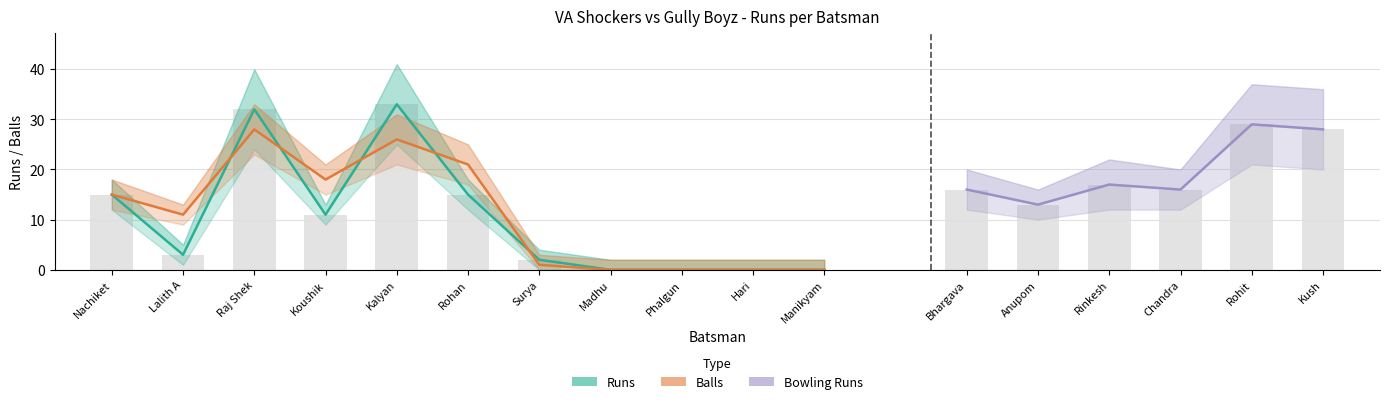

What is the average value of the Balls series?

11